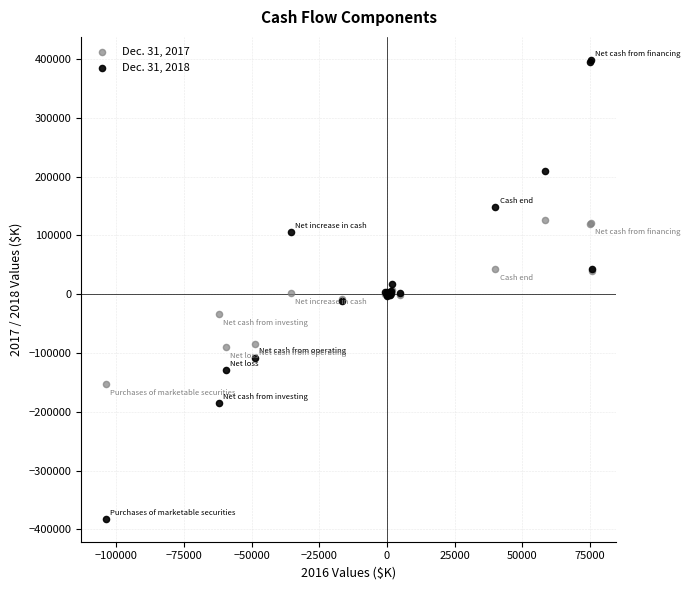

What are all the series names shown in the legend?

Dec. 31, 2017, Dec. 31, 2018